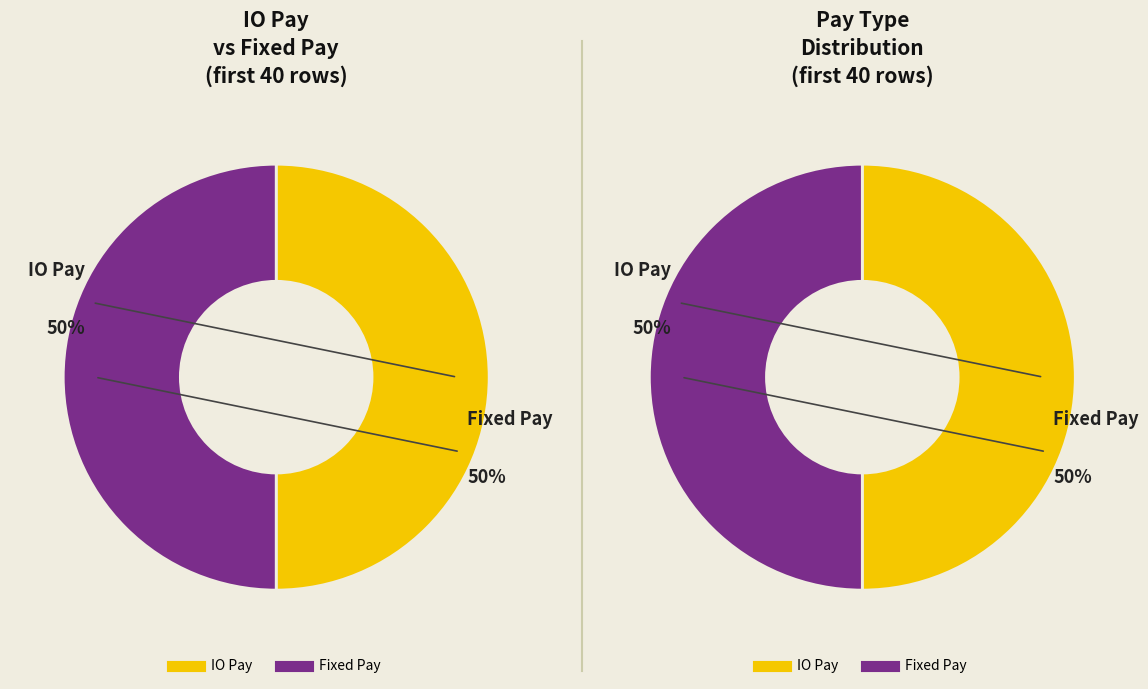

Which has a higher value, Fixed Pay or IO Pay?

IO Pay